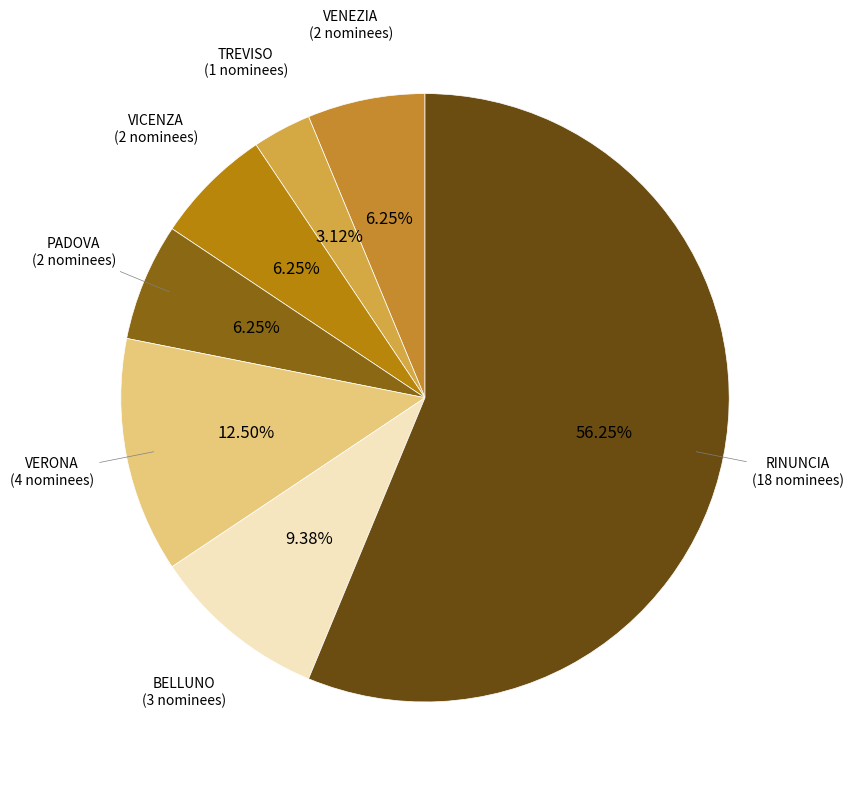

Is there a majority slice in this chart?

Yes